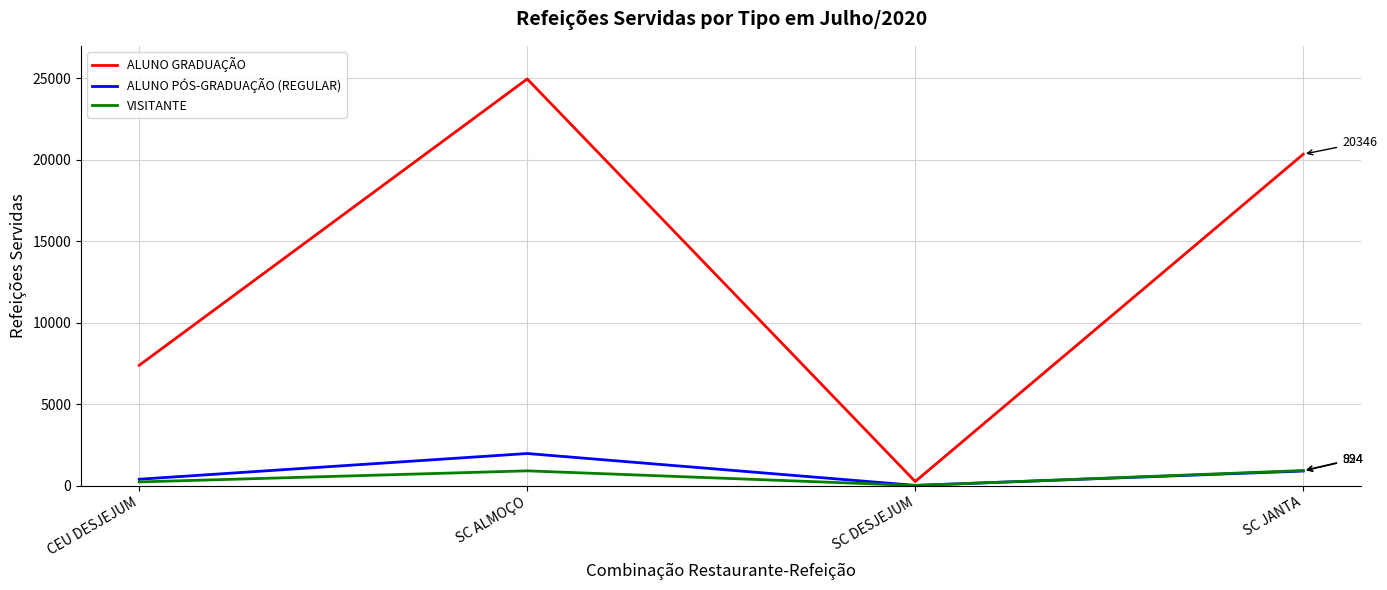

Where is the first local maximum for ALUNO PÓS-GRADUAÇÃO (REGULAR)?

SC ALMOÇO